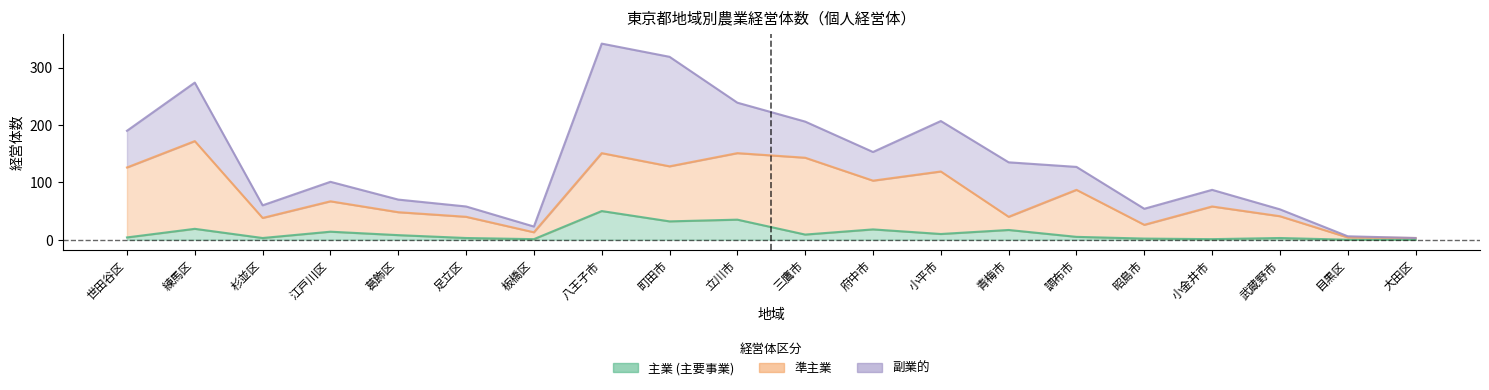

Does the chart display data point markers on the line(s)?

No